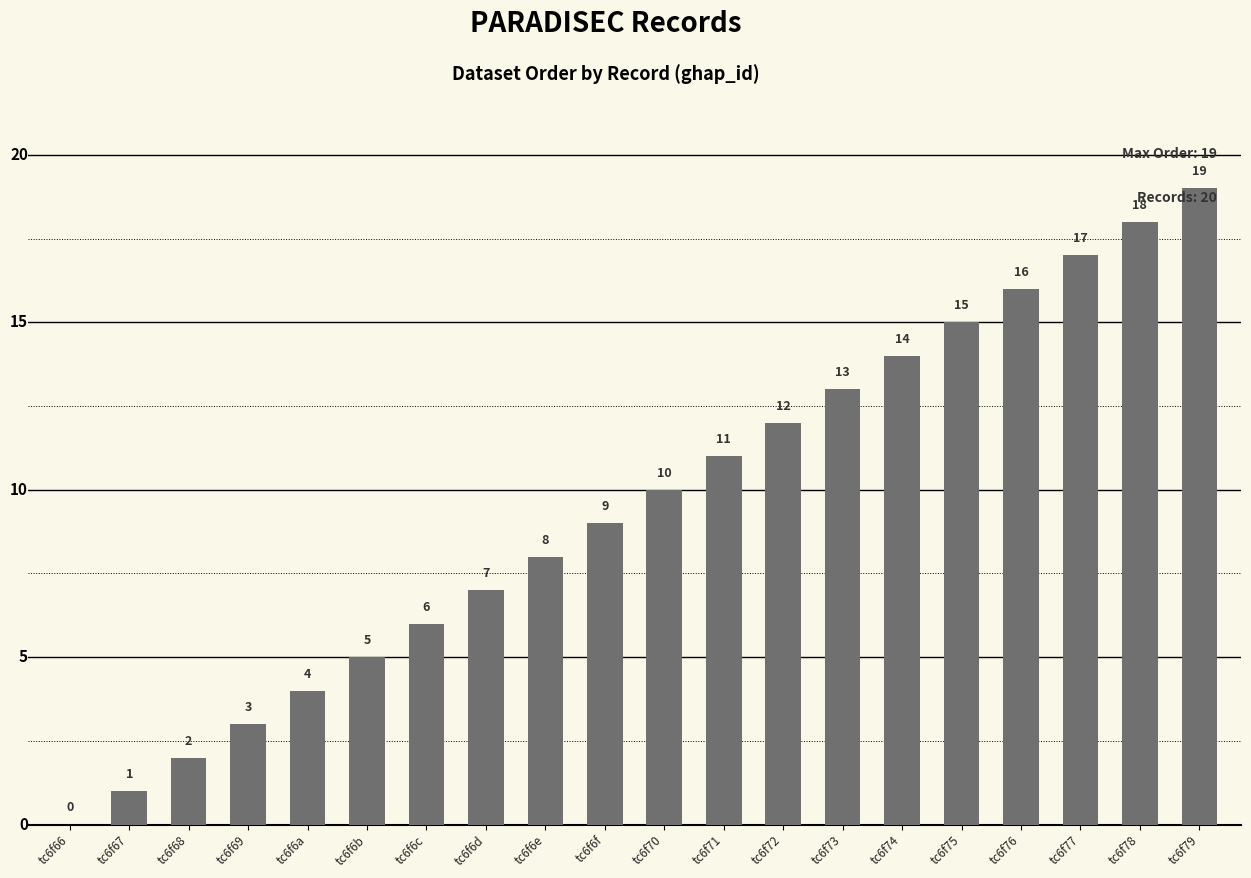

Which label corresponds to the largest value in the chart?

tc6f79